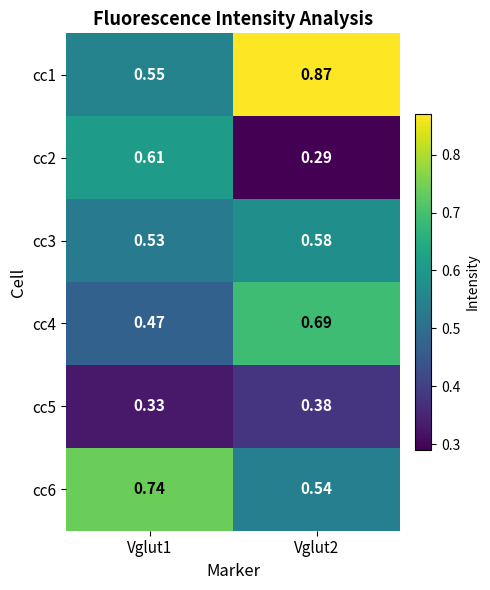

At how many categories does at least one series exceed 0?

2